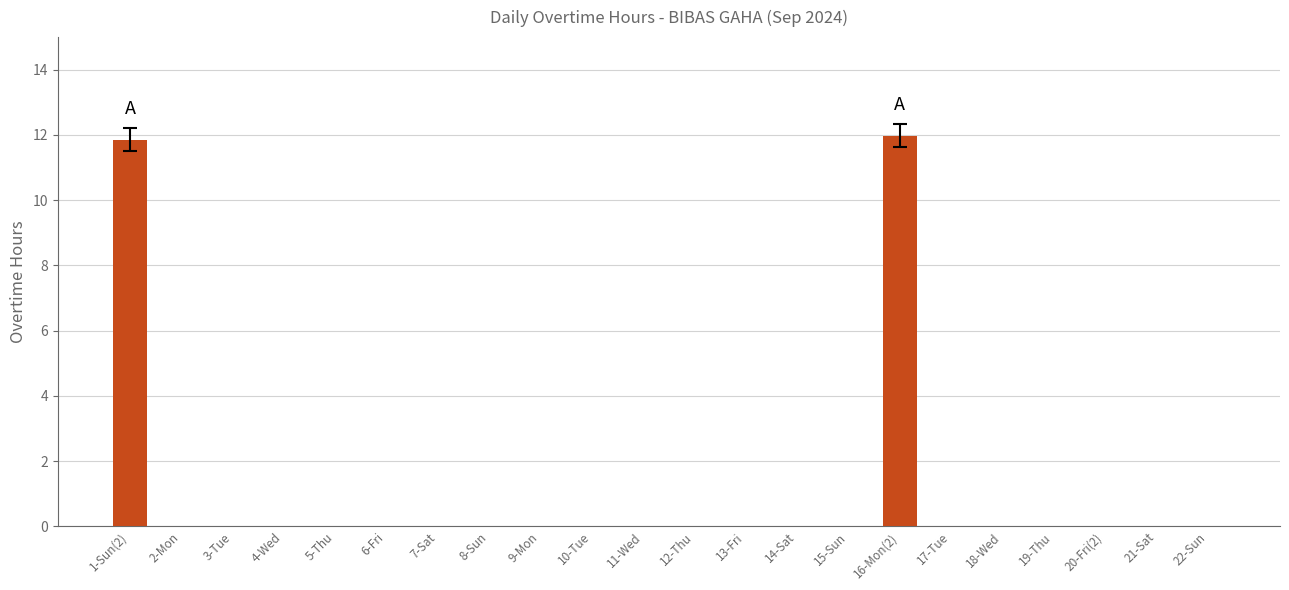

How many series are shown in this chart?

1